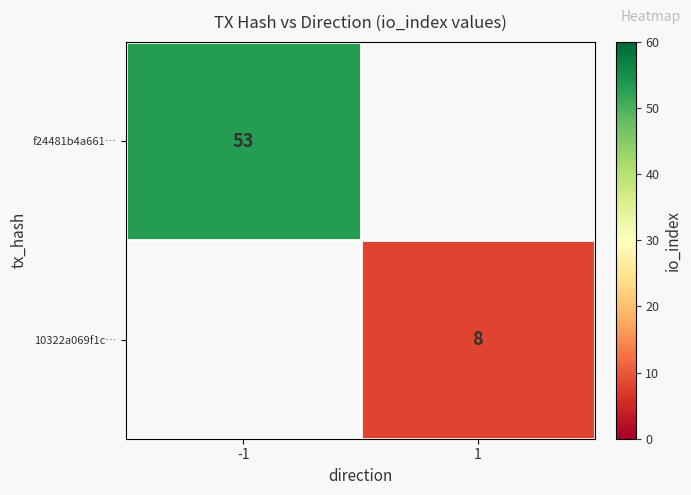

Is it true that 10322a069f1c… equals 8 at 1?

True